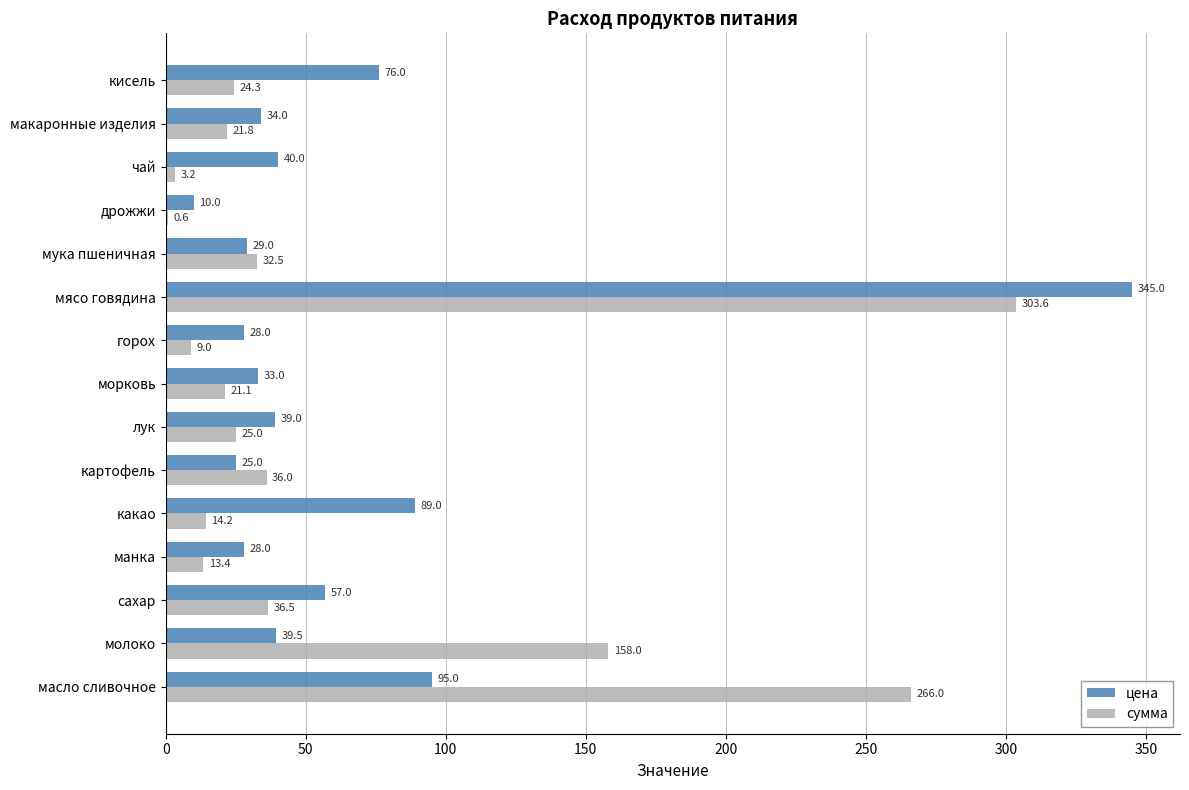

Which category has the highest value across all series?

мясо говядина